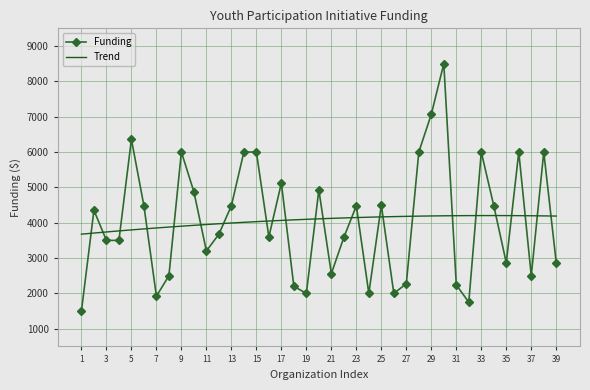

At how many categories does at least one series exceed 2418?

39